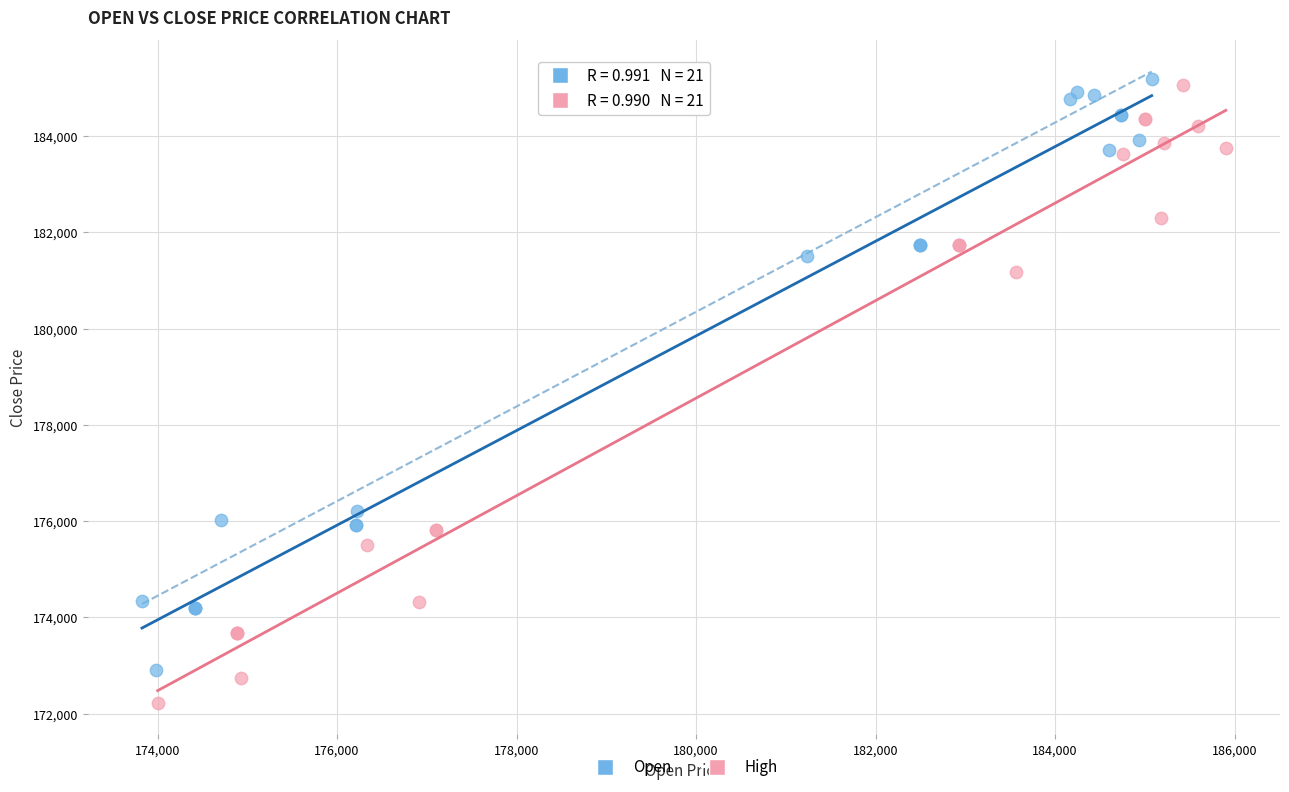

Which series has the widest spread of Y values?

High